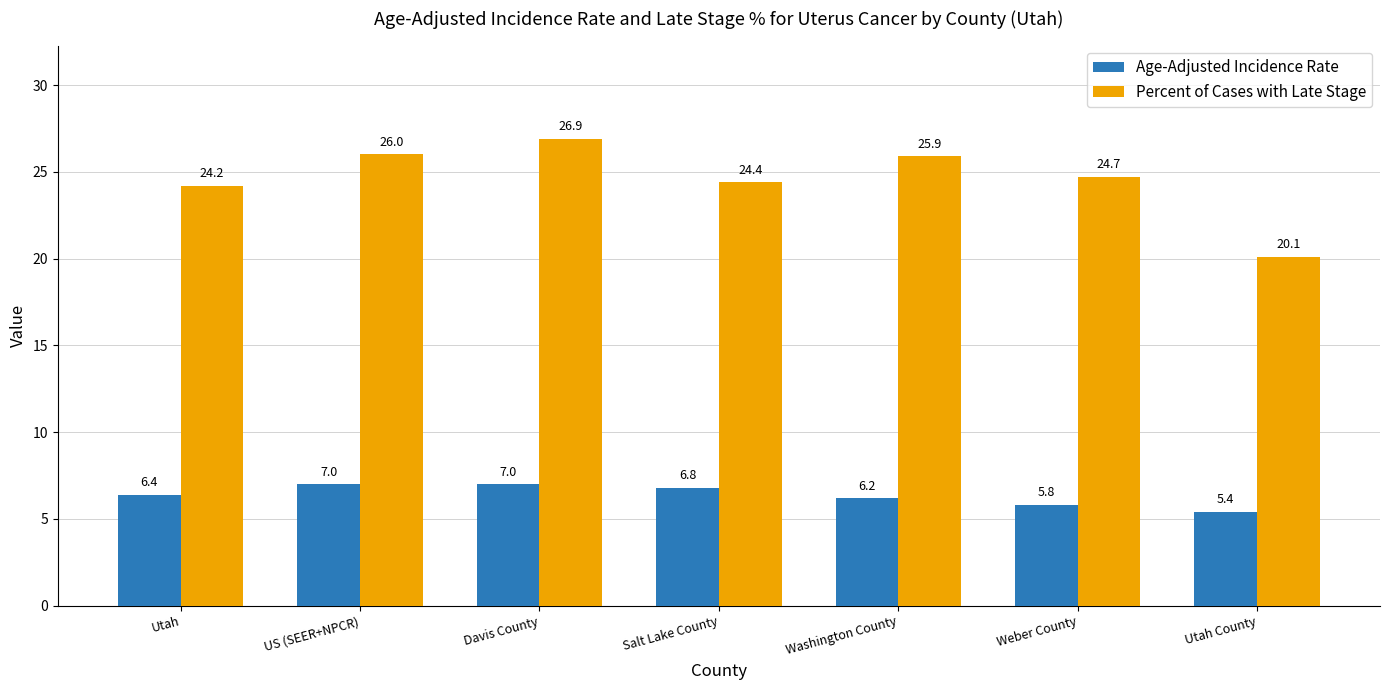

Which series has the widest spread of values?

Percent of Cases with Late Stage